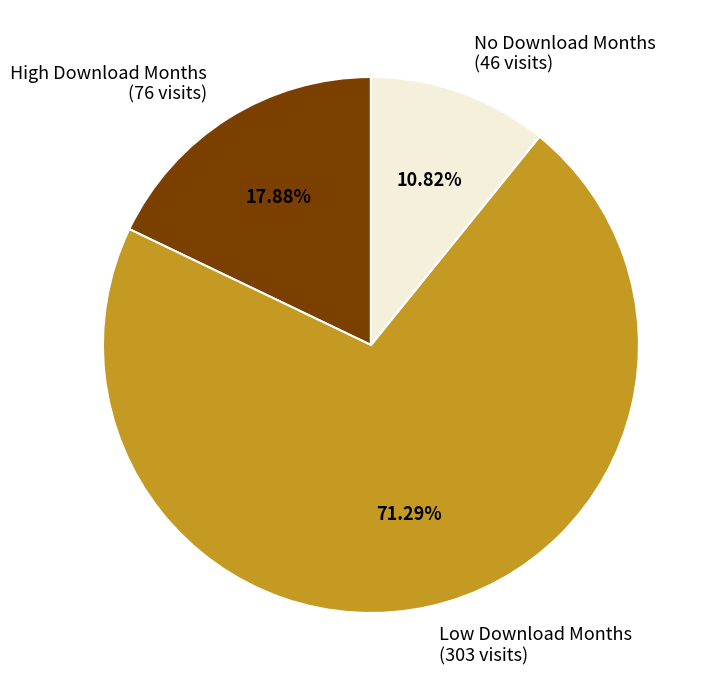

Is the sum of No Download Months (46 visits) and High Download Months (76 visits) greater than half?

No